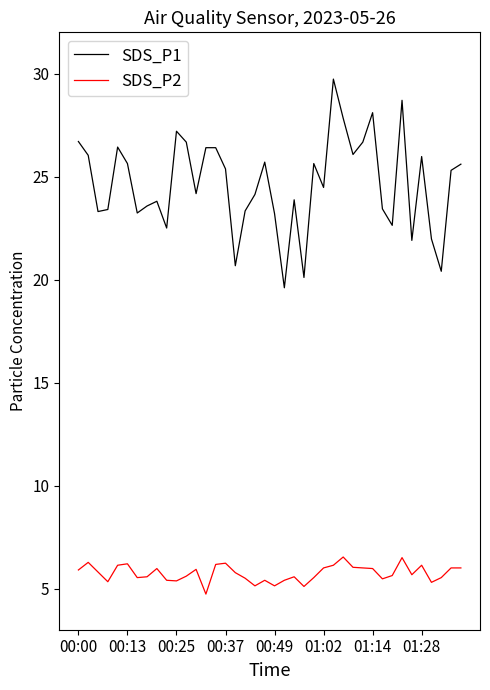

How many values in the SDS_P1 series are below 25?

20